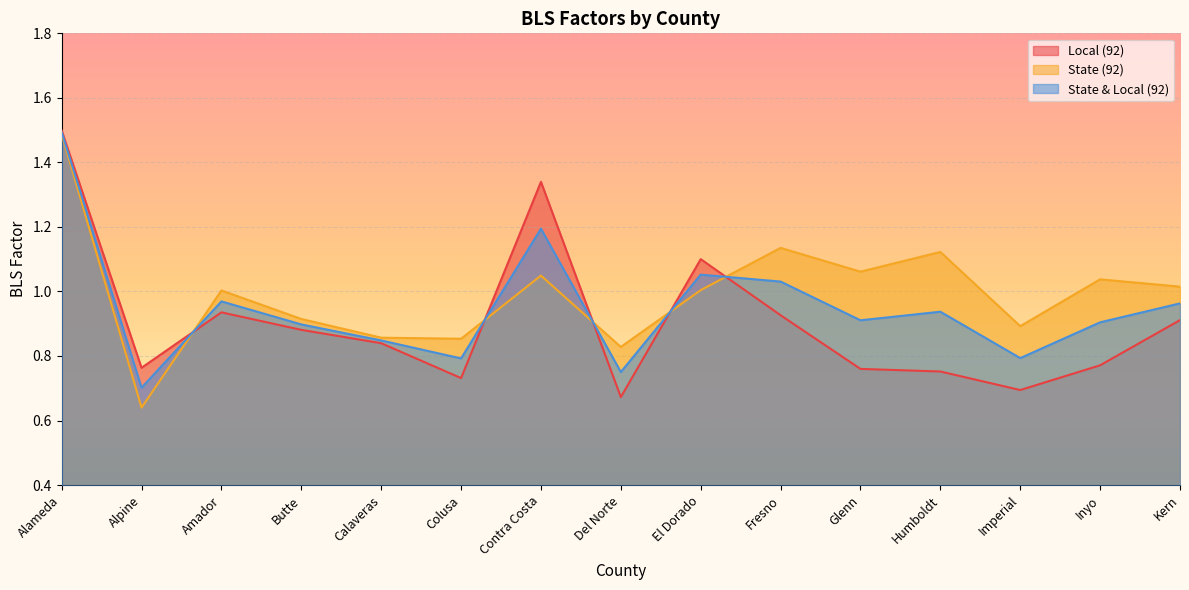

How many lines are shown in the chart?

3